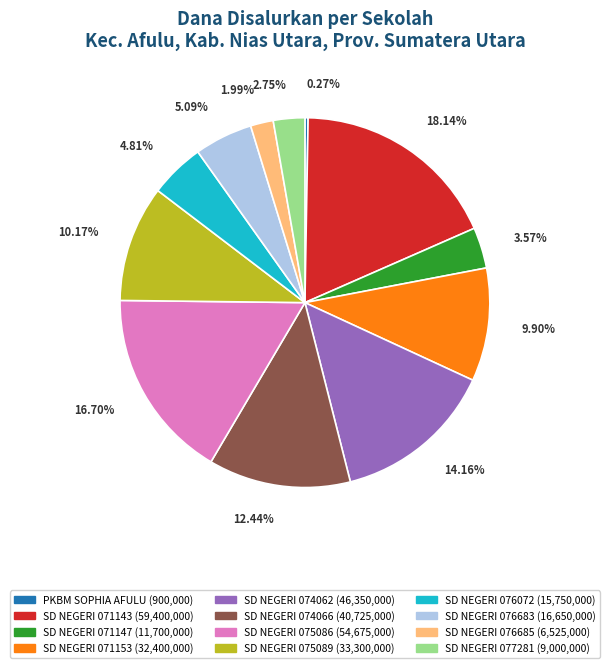

What percentage is the SD NEGERI 071143 slice, to the nearest percent?

18%